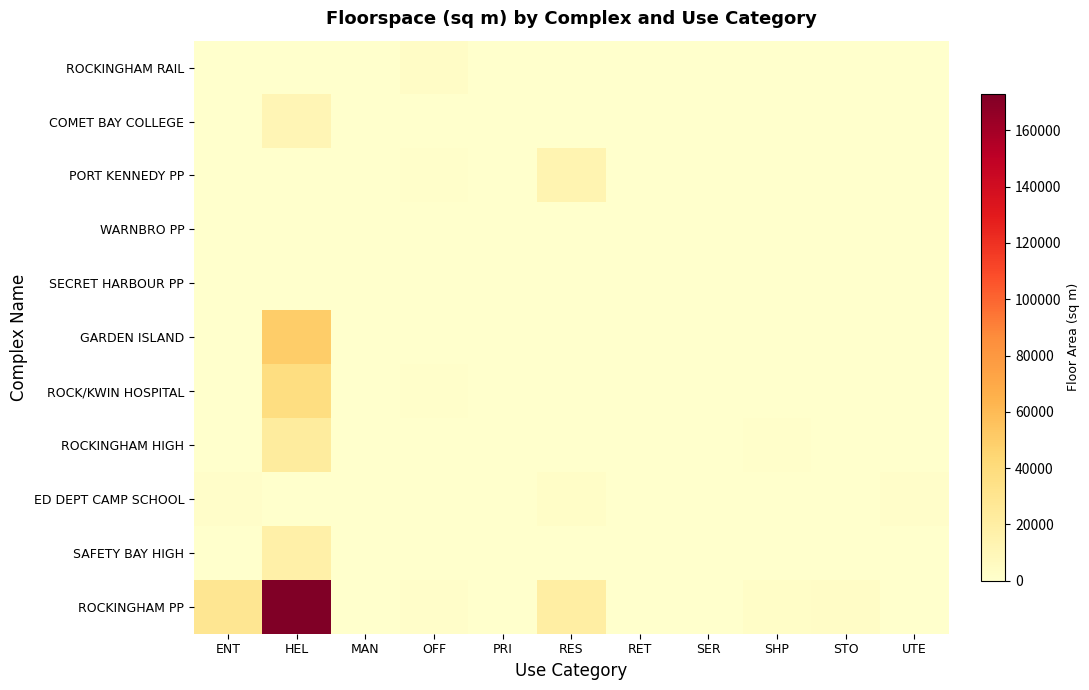

Which series has the largest total across all categories?

ROCKINGHAM PP